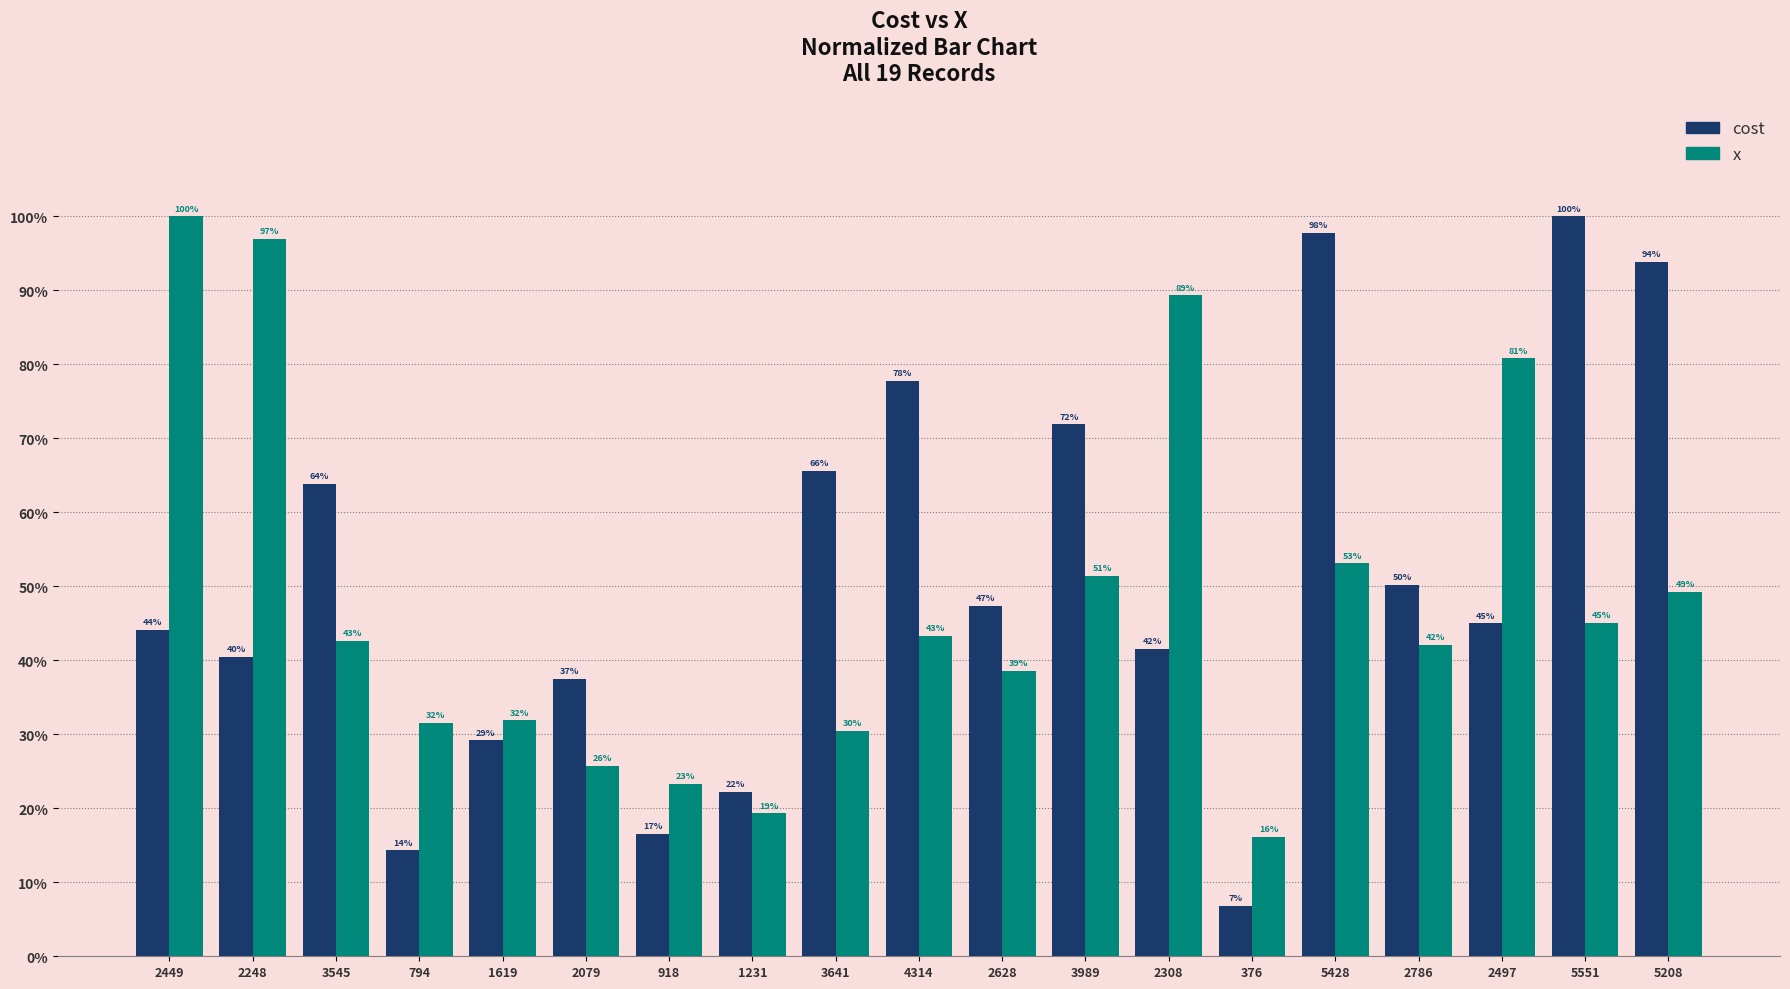

What is the minimum value for cost?

6.8